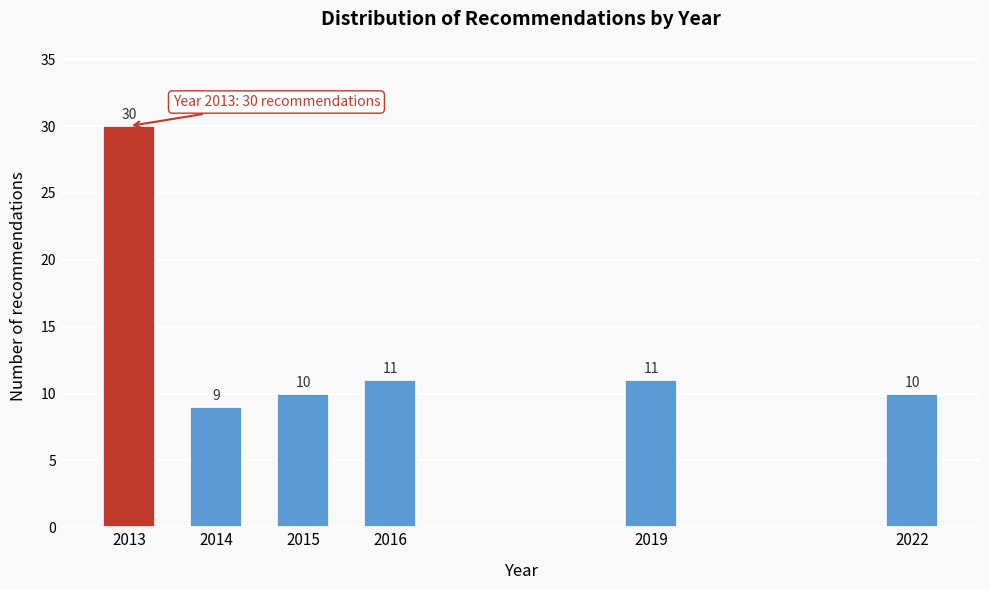

Reading left to right, extract all data points from this chart.

30	9	10	11	11	10